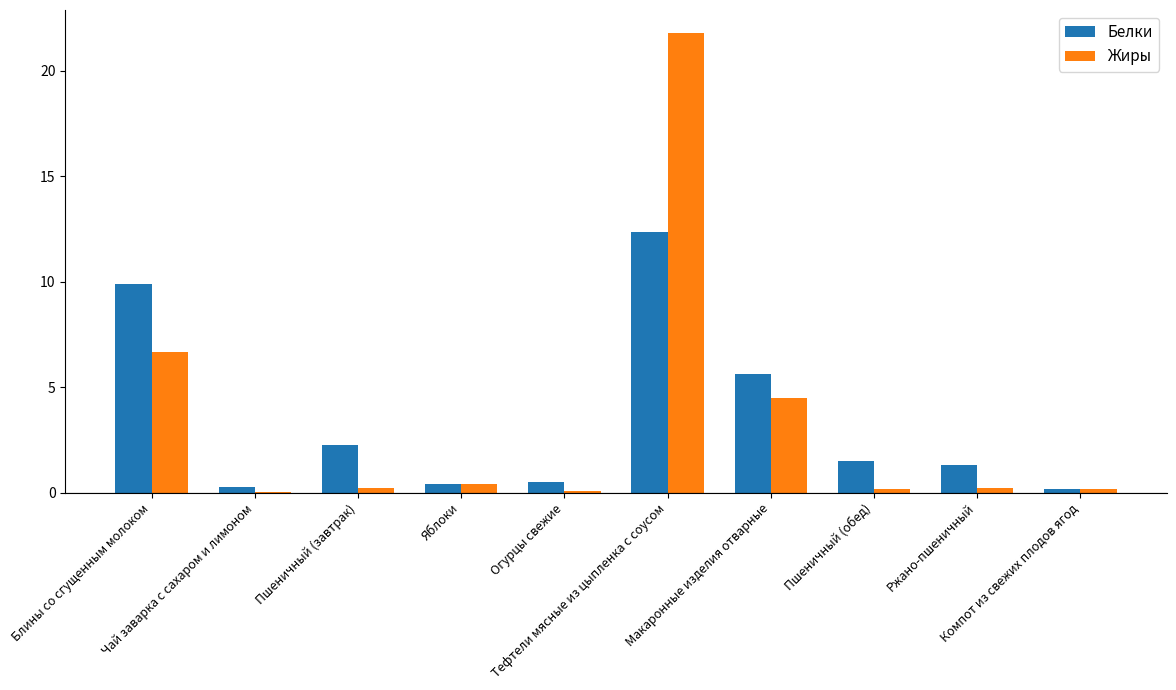

Is it true that Белки equals 1.5 at Пшеничный (завтрак)?

False